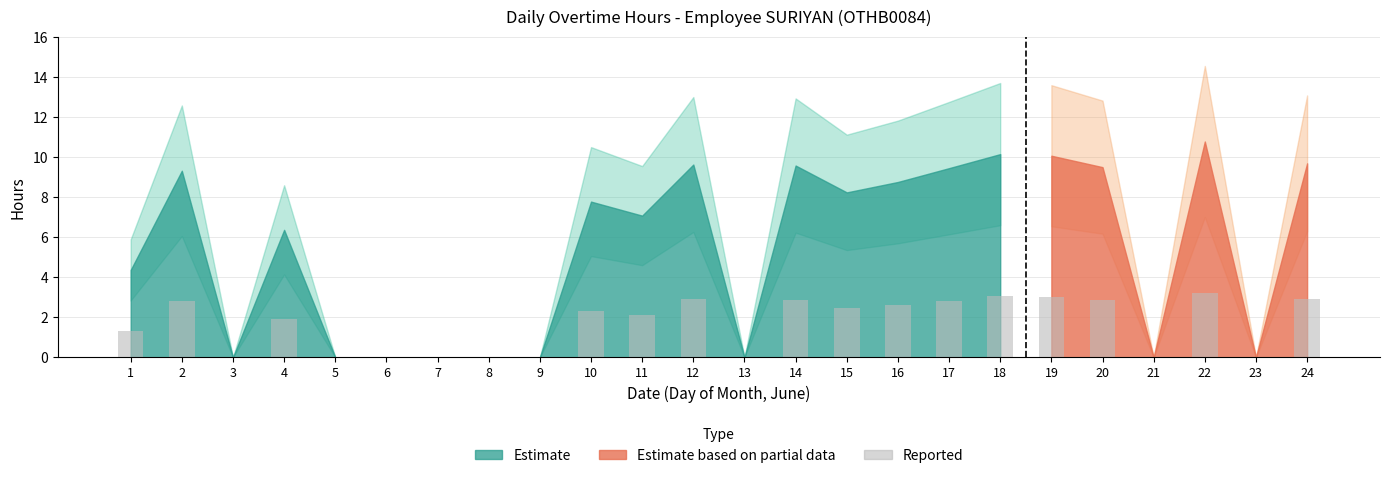

Count the number of data series in this chart.

1